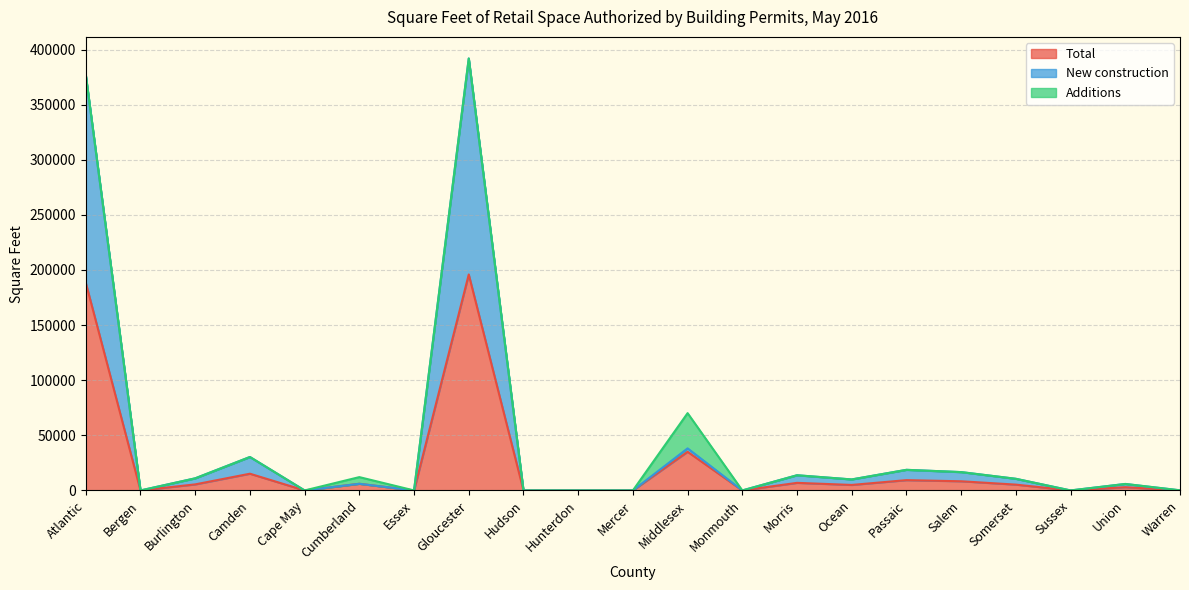

Which series has the largest range (max minus min)?

New construction